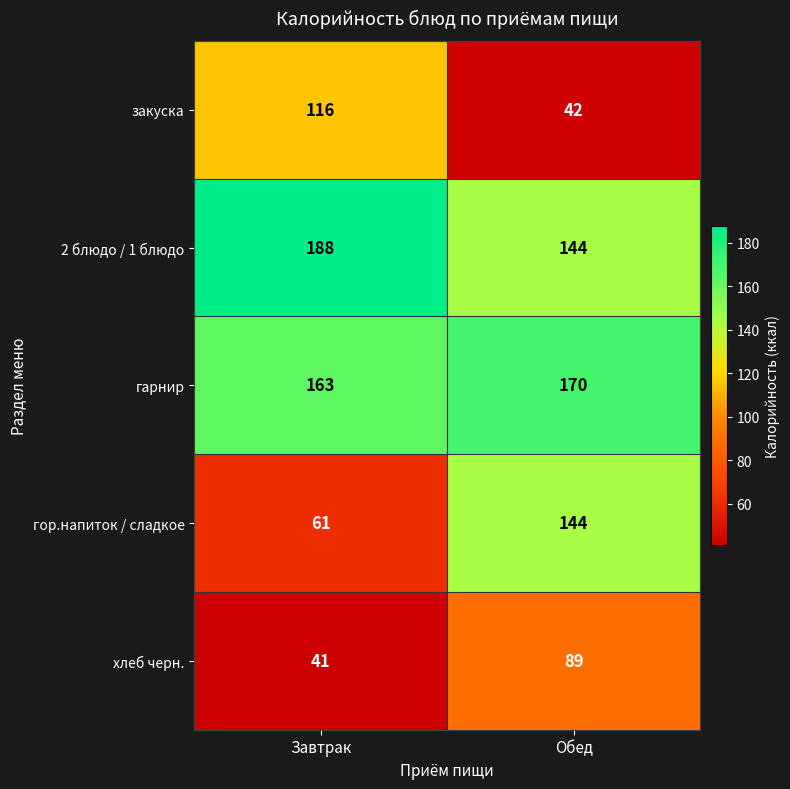

What is the average value of the хлеб черн. series?

65